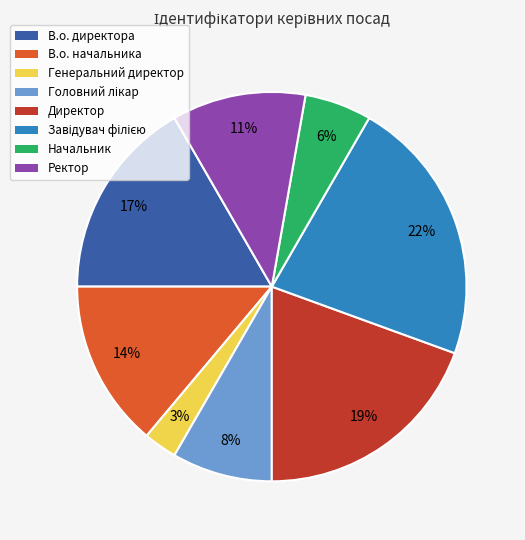

Count the number of slices in the pie.

8